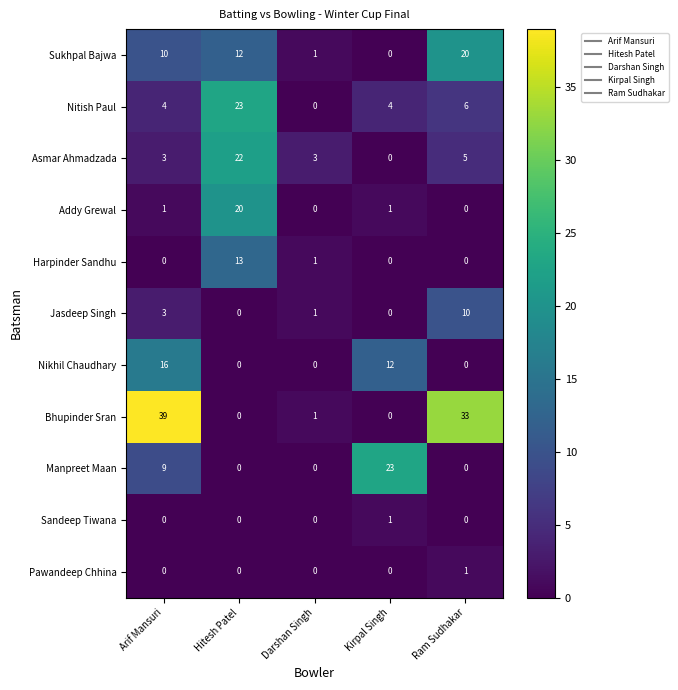

At which category does the chart reach its peak across all series?

Arif Mansuri